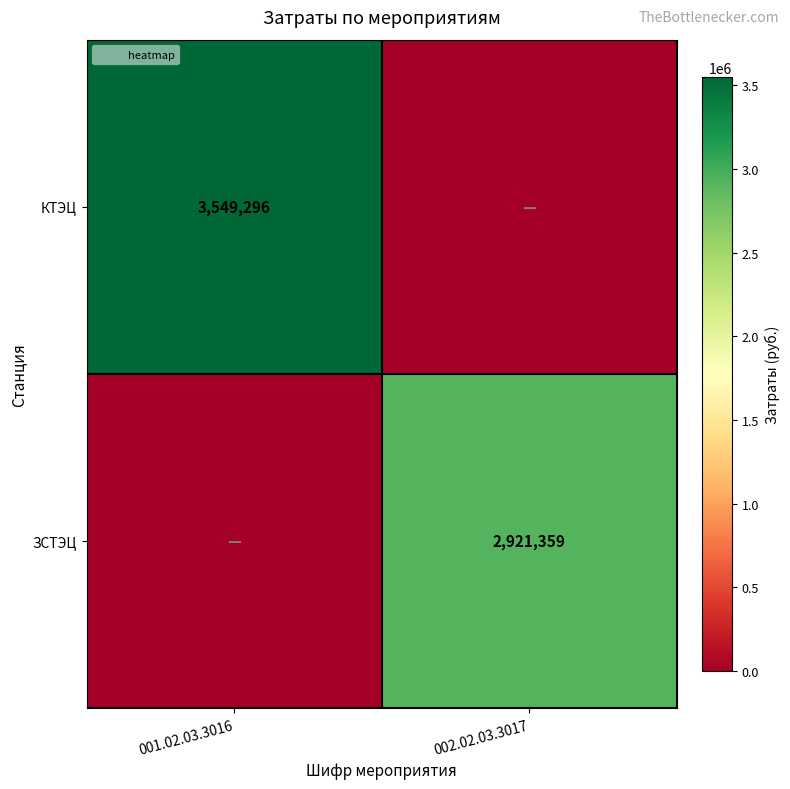

Is the value of КТЭЦ at 001.02.03.3016 greater than the value of ЗСТЭЦ at 002.02.03.3017?

Yes